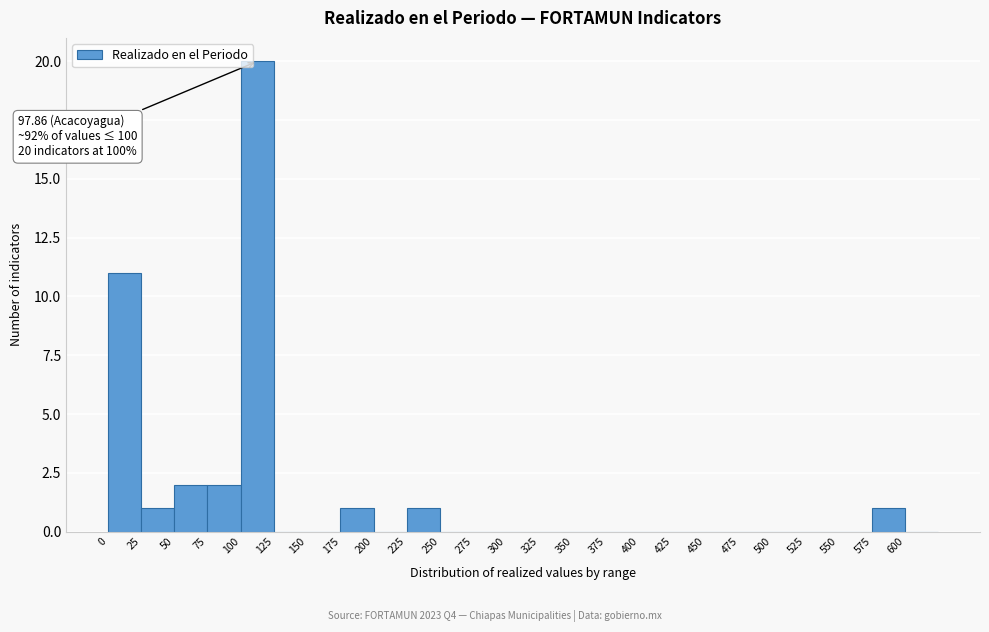

Over which range of the x-axis is the bar tallest?

100 to 125